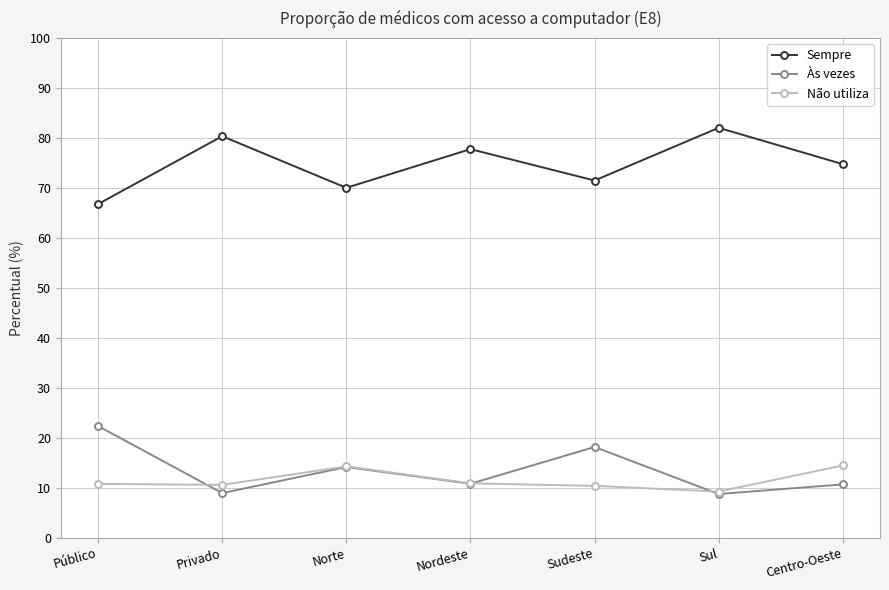

What is the spread (max minus min) of values at Sul?

73.3